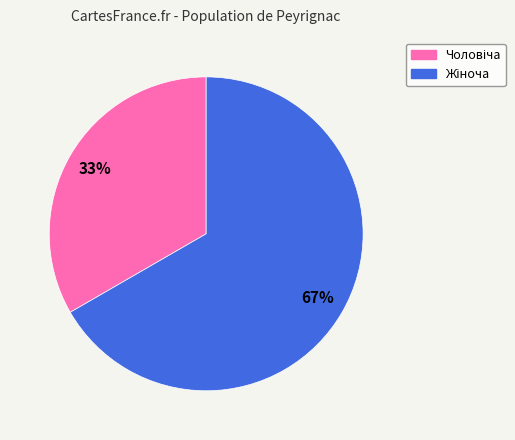

Does any single category account for the majority?

Yes